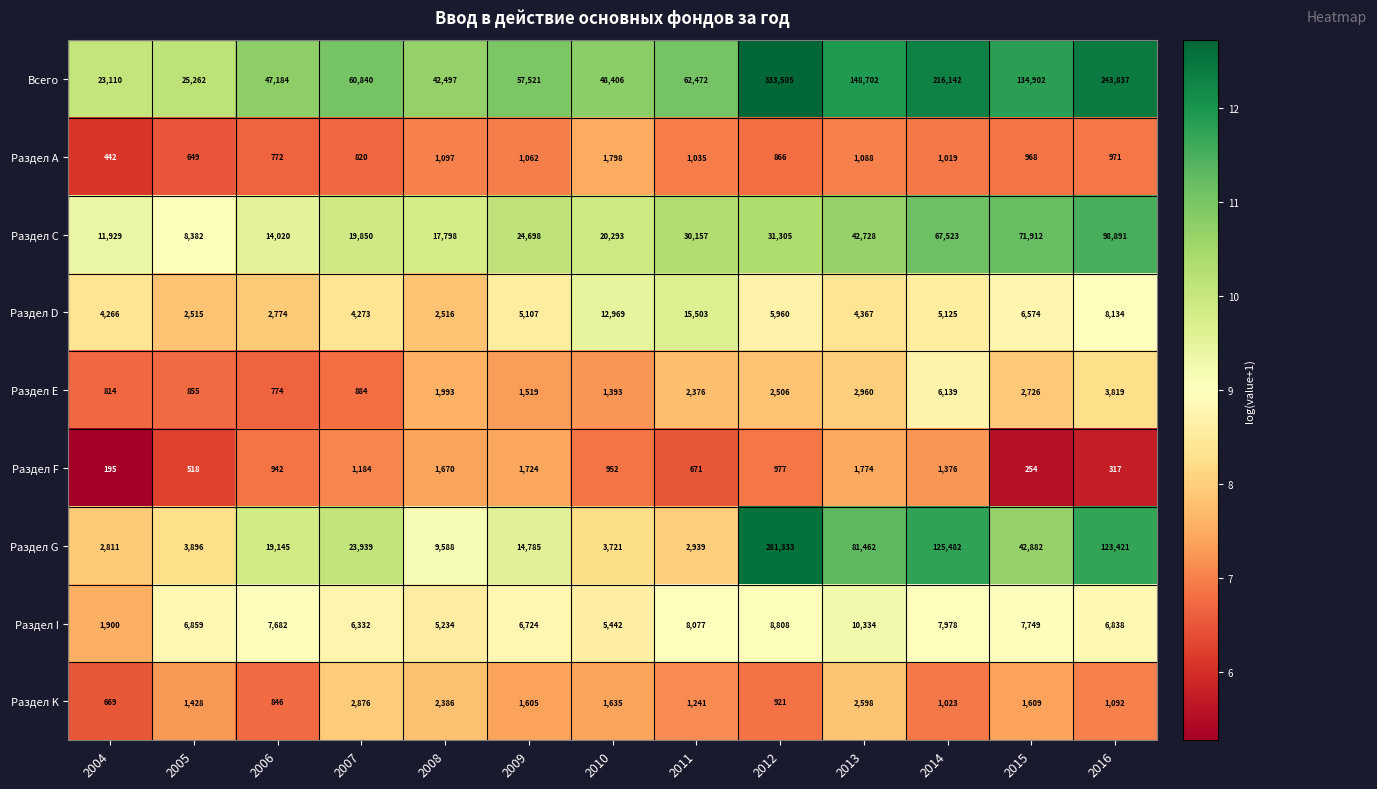

Which series has the widest spread of values?

Всего